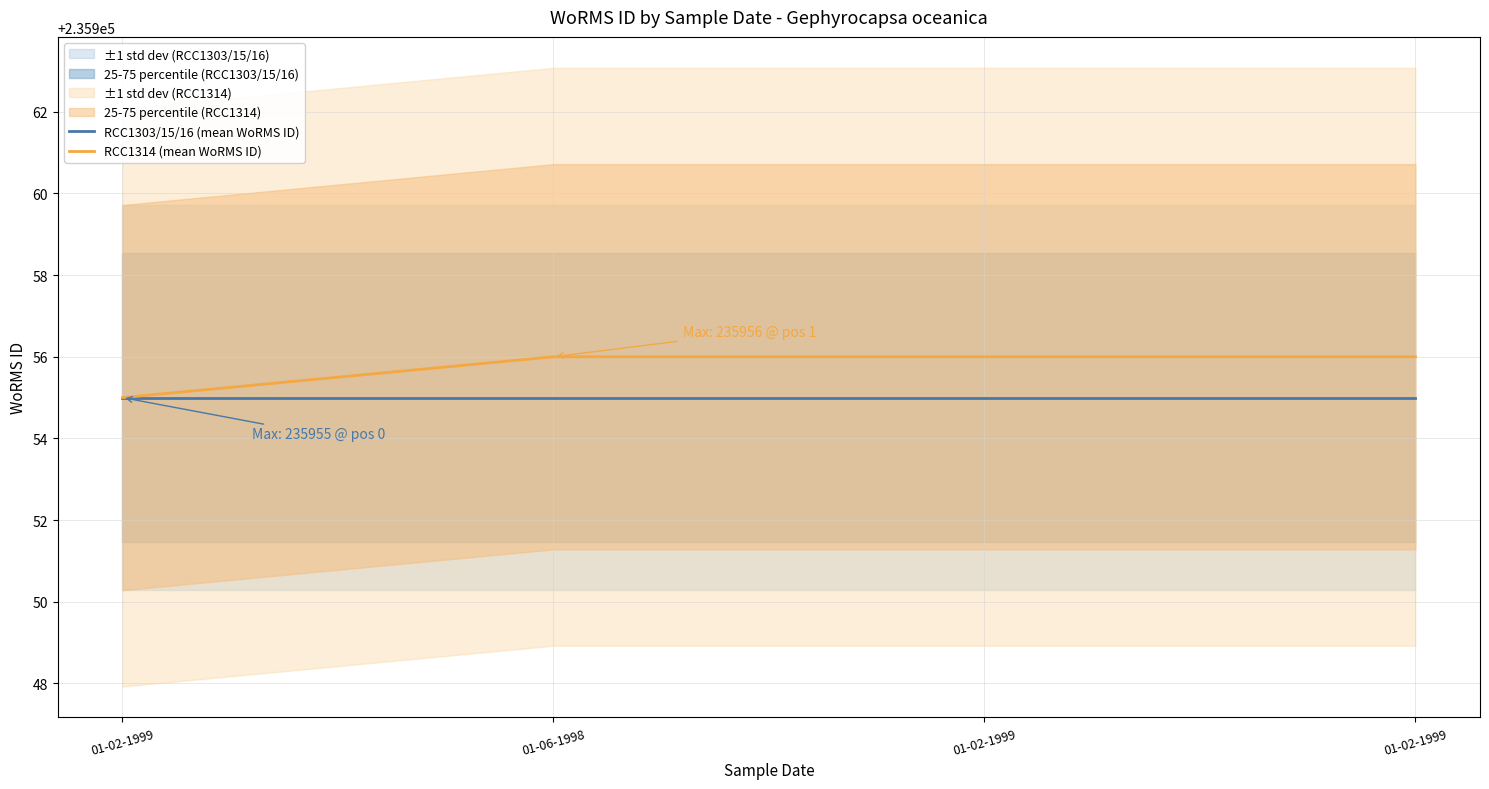

How many series are shown in this chart?

2